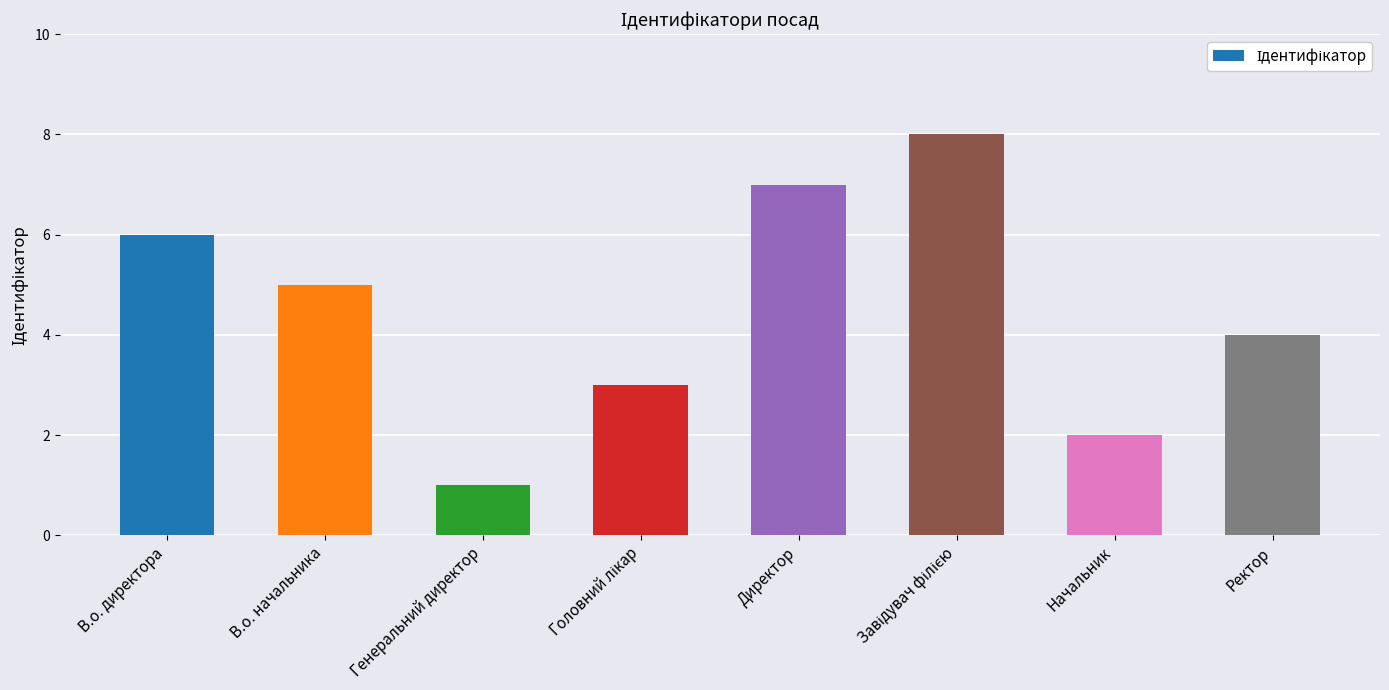

How many data points are less than 5?

4